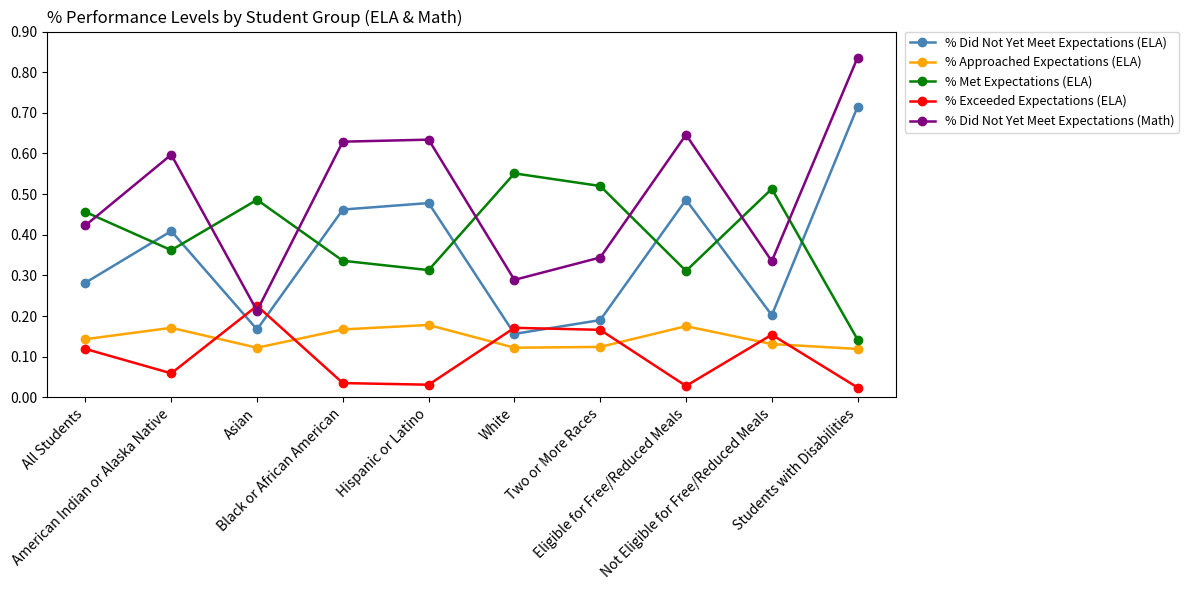

At Black or African American, list the series in order from smallest to largest.

% Exceeded Expectations (ELA), % Approached Expectations (ELA), % Met Expectations (ELA), % Did Not Yet Meet Expectations (ELA), % Did Not Yet Meet Expectations (Math)